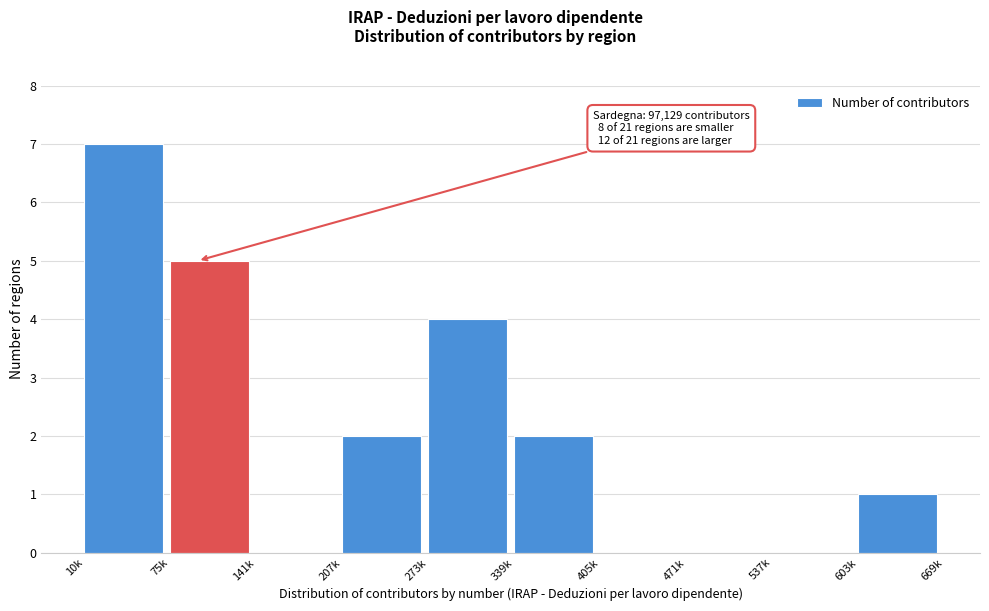

Reading left to right, what are all the values shown in this chart?

10k=7	75k=5	141k=0	207k=2	273k=4	339k=2	405k=0	471k=0	537k=0	603k=1